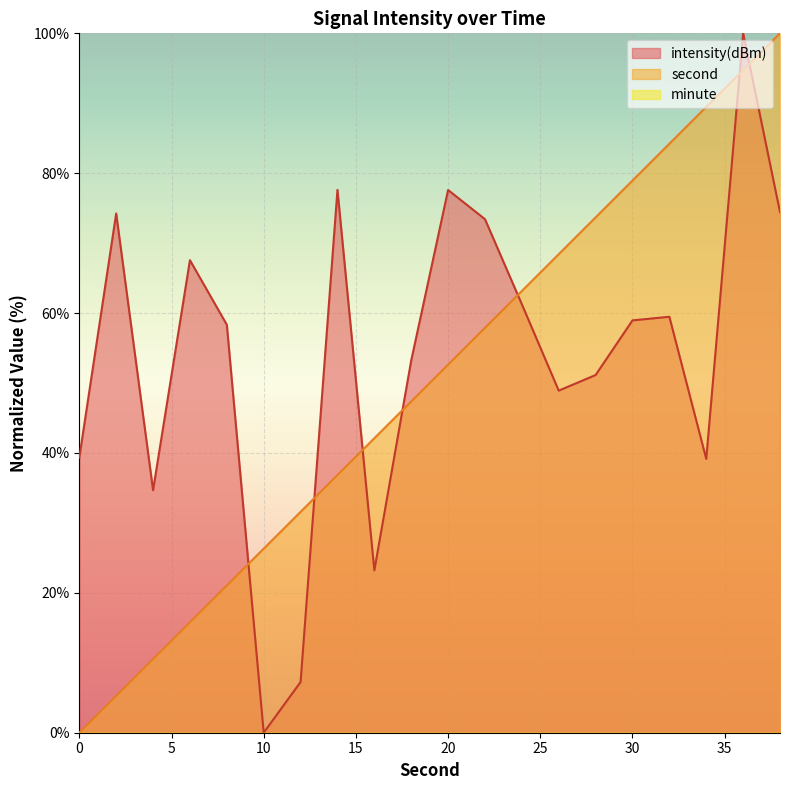

Rank the series by their maximum value, from highest to lowest.

second, intensity